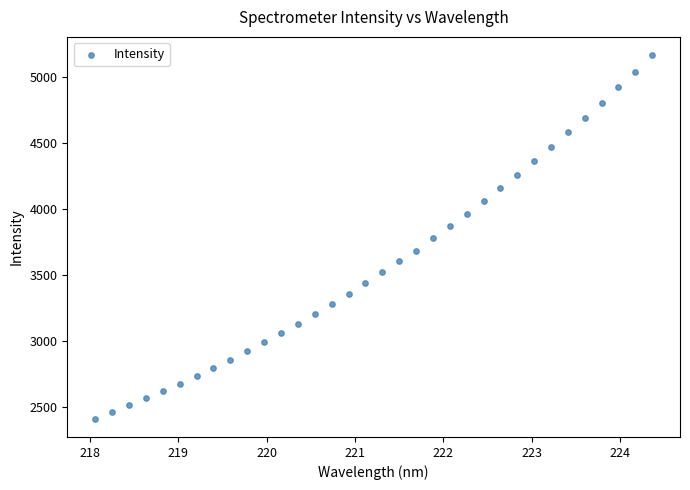

What is the range of X values (max minus min)?

6.3